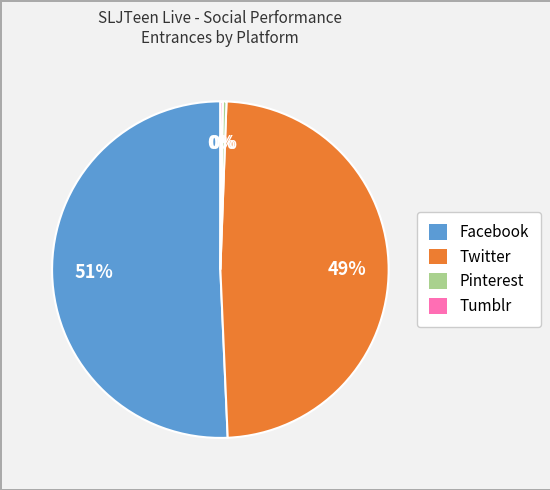

To the nearest percent, what is the average slice percentage?

25%